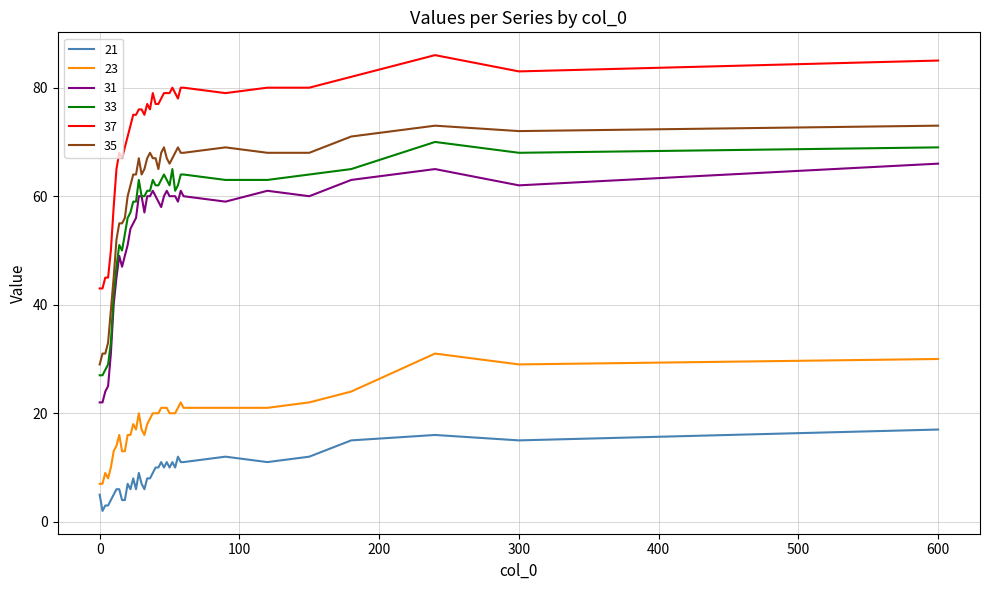

True or false: 21 and 31 intersect in this chart.

False